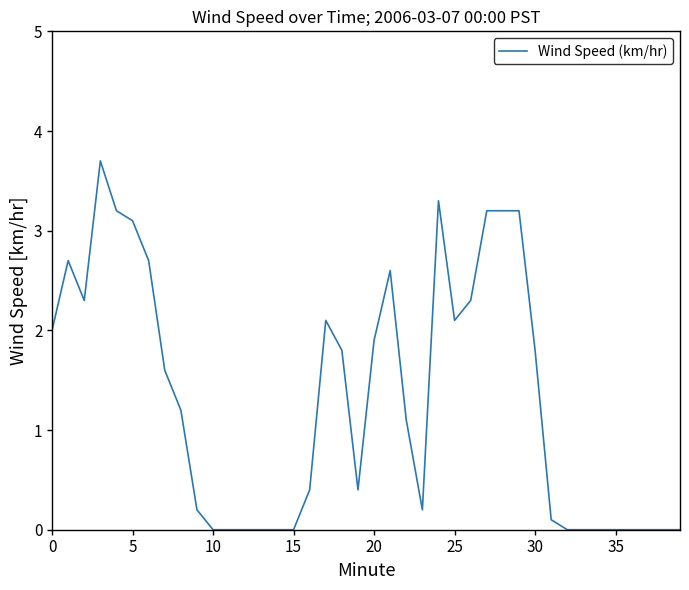

What is the greatest value displayed?

3.7